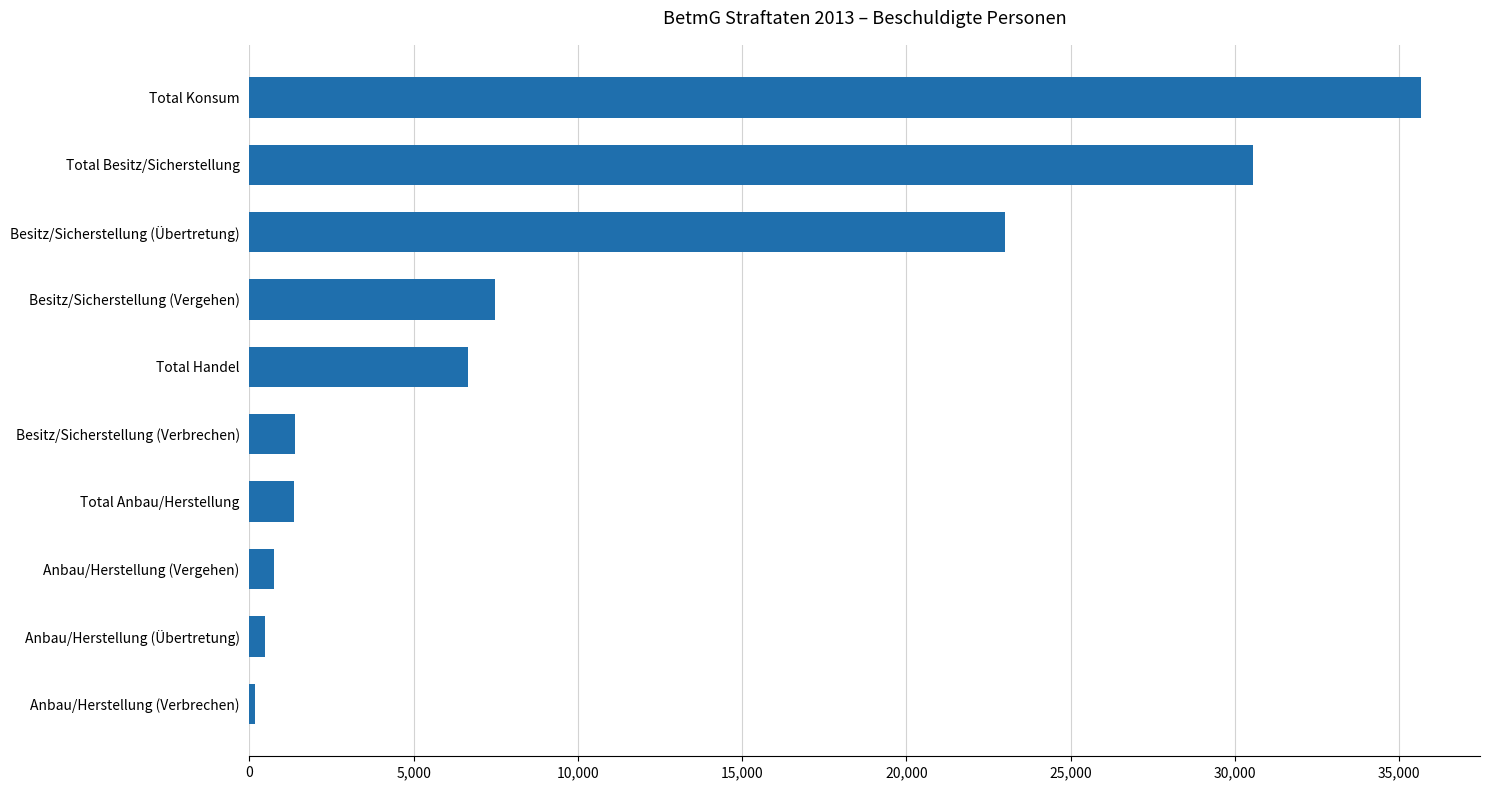

What is the difference between the maximum and second lowest values?

35203